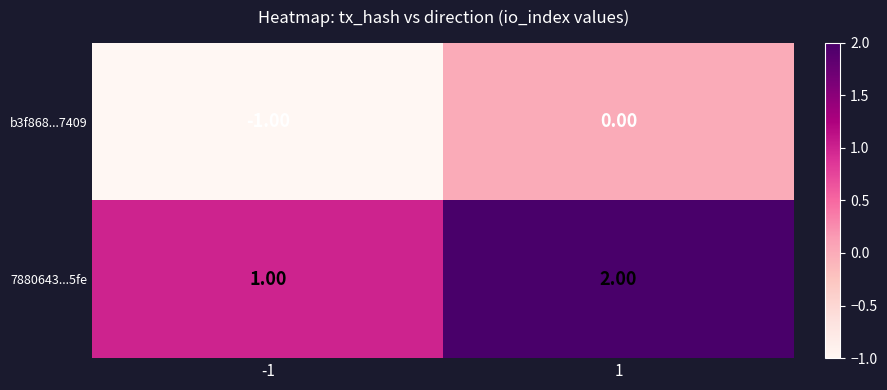

List the series in order of their overall mean, lowest first.

b3f868...7409, 7880643...5fe